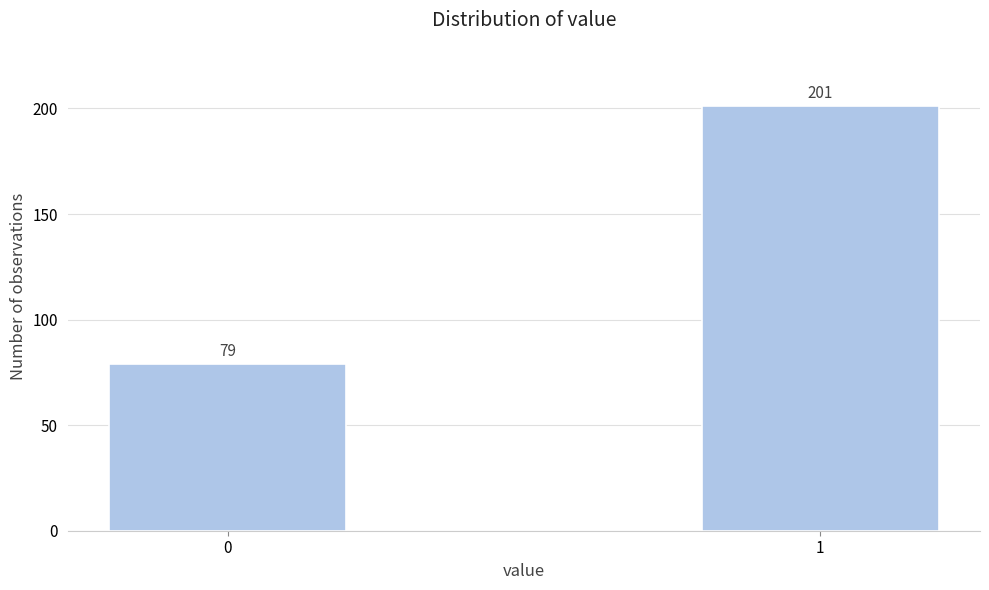

Reading left to right, list all the values displayed in this chart.

79	201